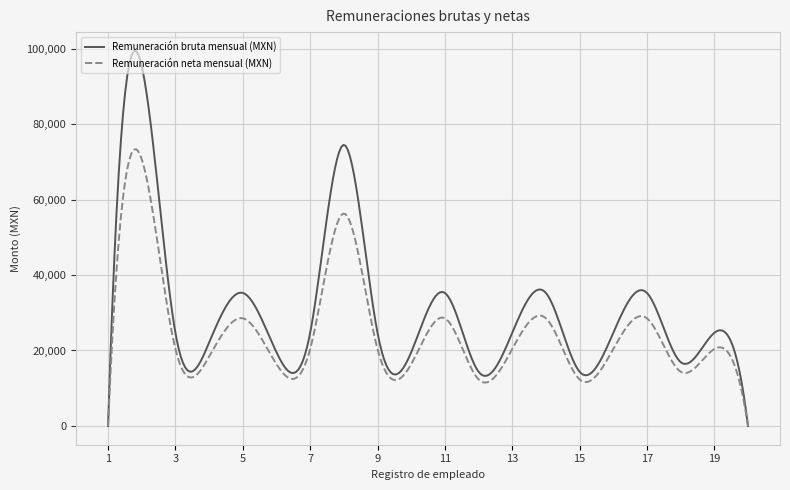

Rank the series by their maximum value, from highest to lowest.

Remuneración bruta mensual (MXN), Remuneración neta mensual (MXN)